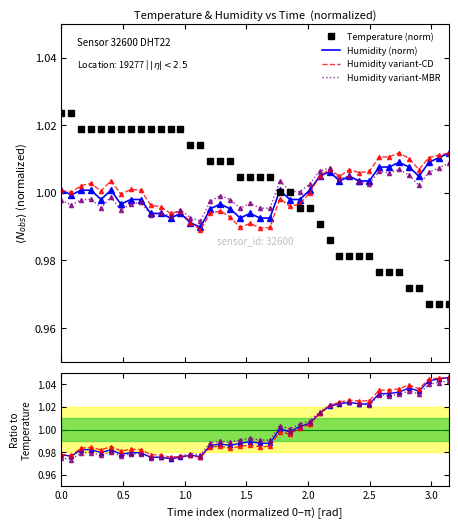

Reading left to right, transcribe all the data shown in this chart.

temperature: 1.0	1.0	1.0	1.0	1.0	1.0	1.0	1.0	1.0	1.0	1.0	1.0	1.0	1.0	1.0	1.0	1.0	1.0	1.0	1.0	1.0	1.0	1.0	1.0	1.0	1.0	1.0	1.0	1.0	1.0	1.0	1.0	1.0	1.0	1.0	1.0	1.0	1.0	1.0	1.0
humidity: 1.0	1.0	1.0	1.0	1.0	1.0	1.0	1.0	1.0	1.0	1.0	1.0	1.0	1.0	1.0	1.0	1.0	1.0	1.0	1.0	1.0	1.0	1.0	1.0	1.0	1.0	1.0	1.0	1.0	1.0	1.0	1.0	1.0	1.0	1.0	1.0	1.0	1.0	1.0	1.0